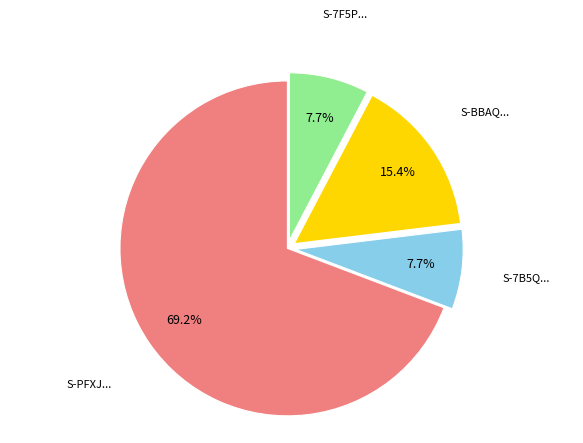

Is there any slice that represents more than half of the pie?

Yes